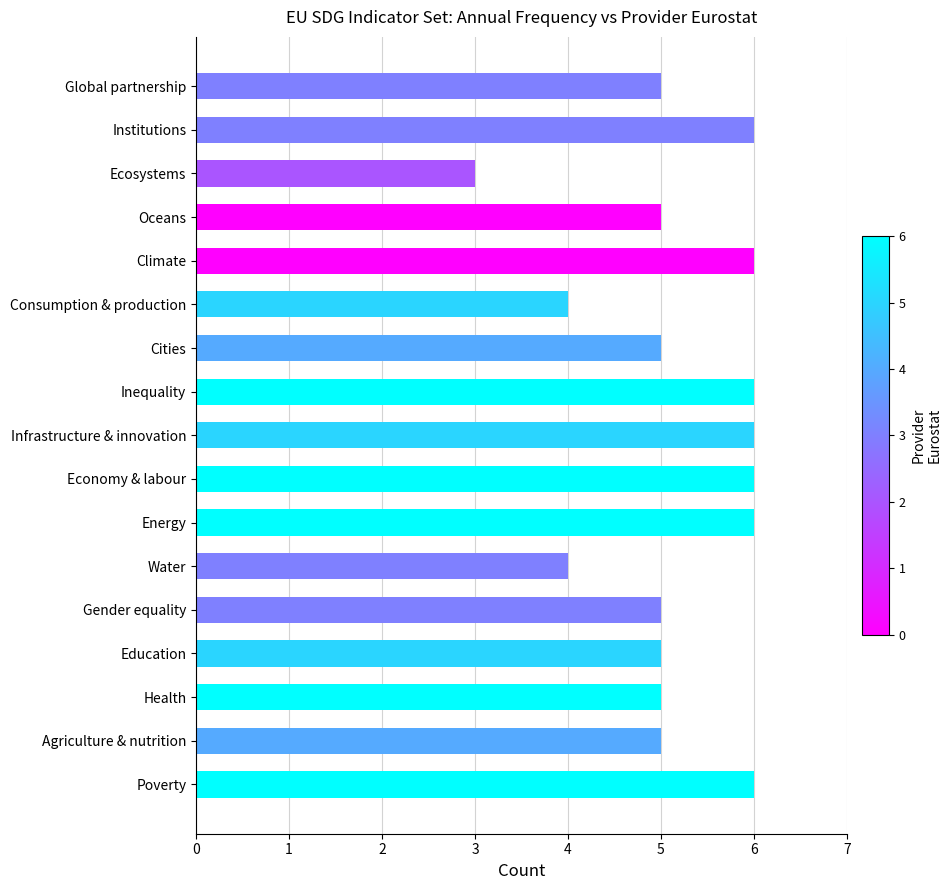

What is the change in value from Poverty to Ecosystems?

-3